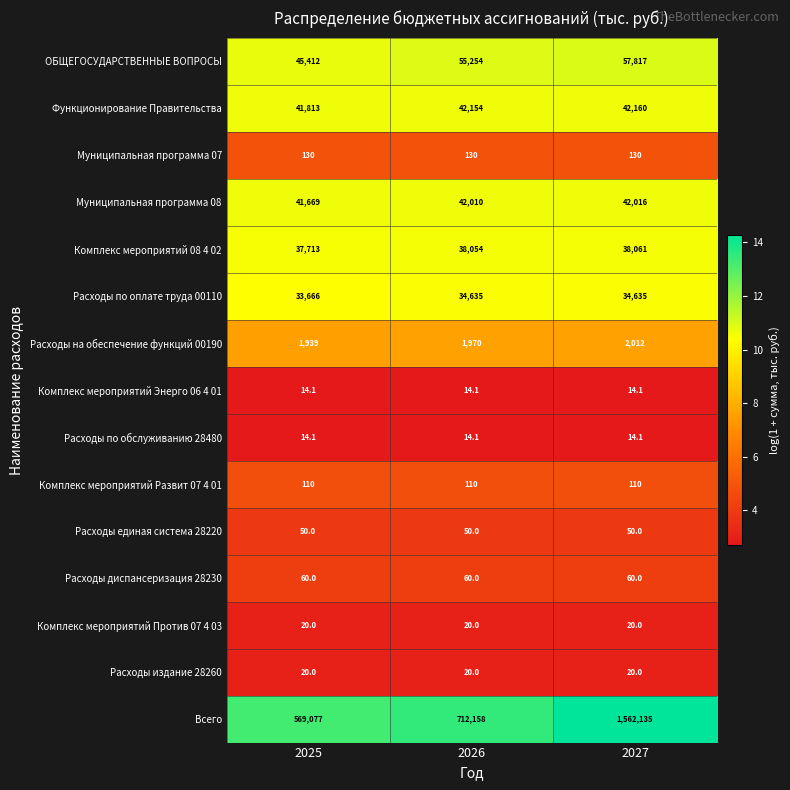

The Расходы на обеспечение функций 00190 series shows 498.2 at 2025. True or false?

False